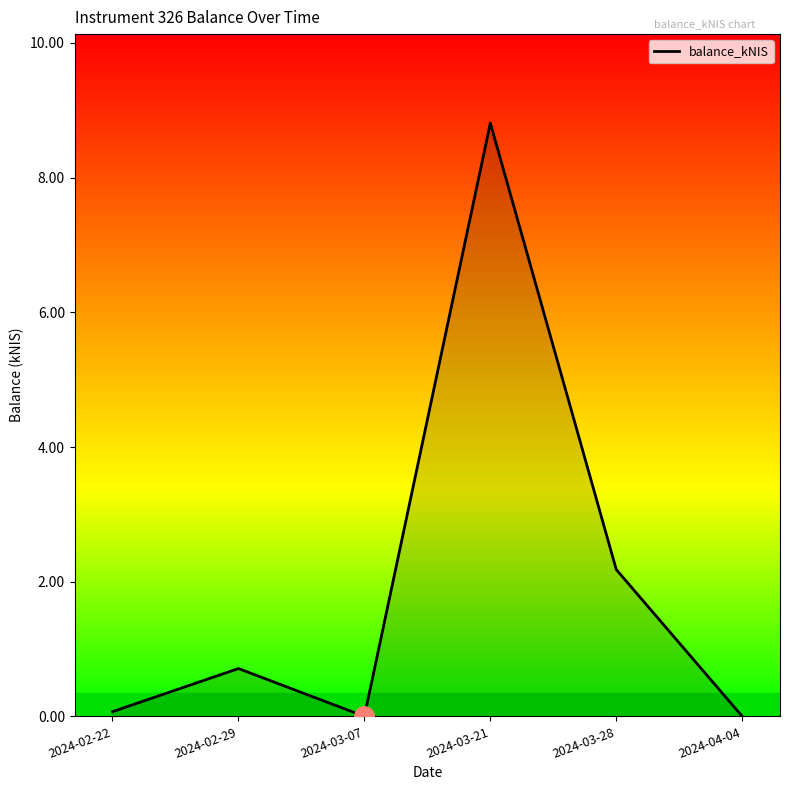

Reading right to left, what are all the values shown in this chart?

2024-04-04=0.0	2024-03-28=2.2	2024-03-21=8.8	2024-03-07=0.0	2024-02-29=0.7	2024-02-22=0.1